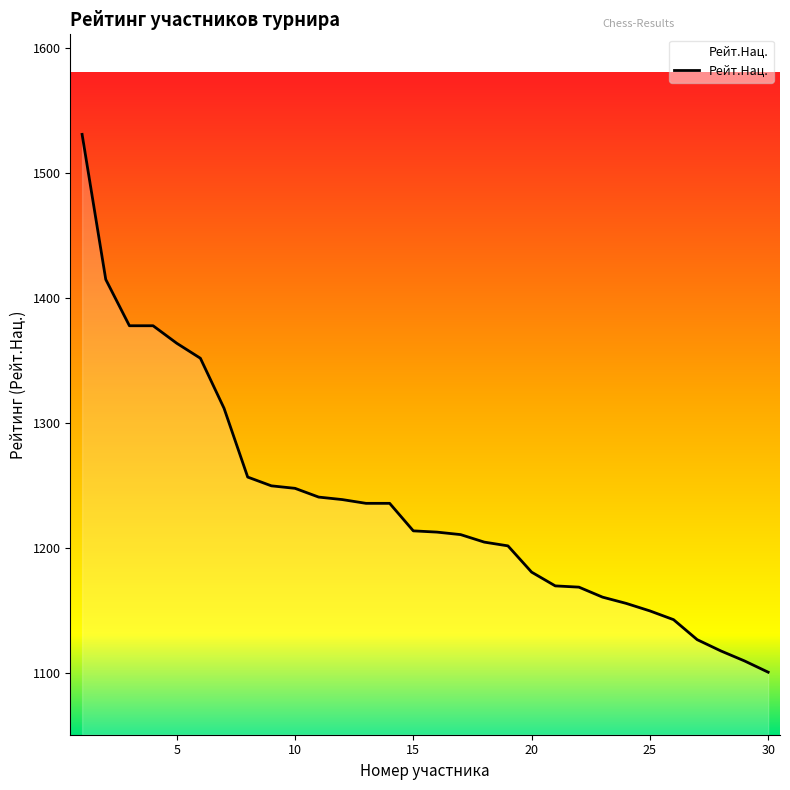

What is the maximum value shown in the chart?

1531